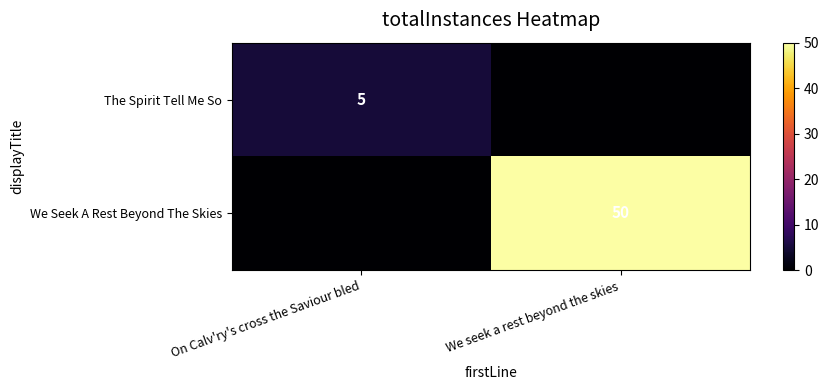

Is it true that The Spirit Tell Me So equals 0 at We seek a rest beyond the skies?

True